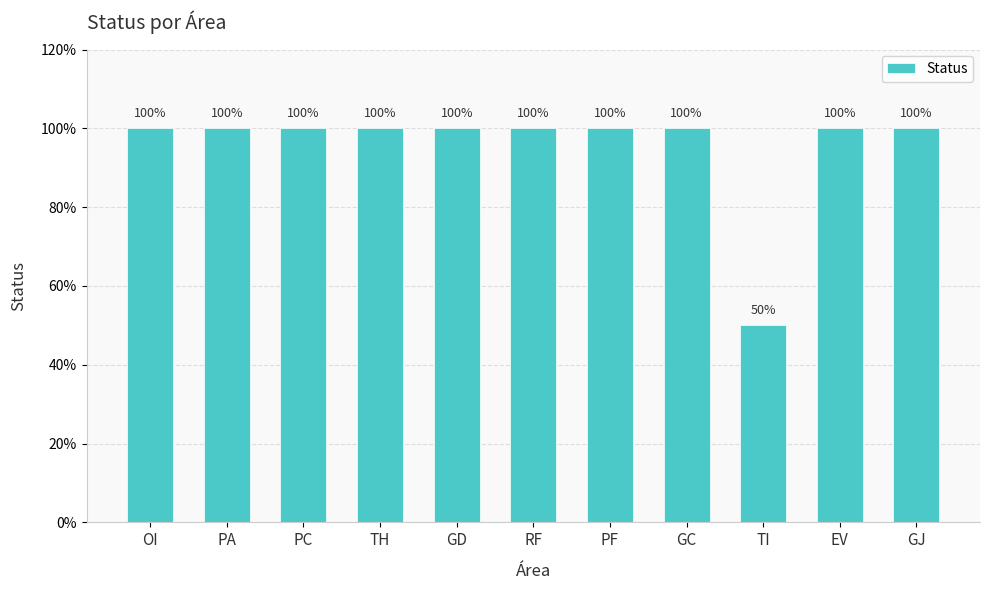

What value does the data have at GJ?

1.0